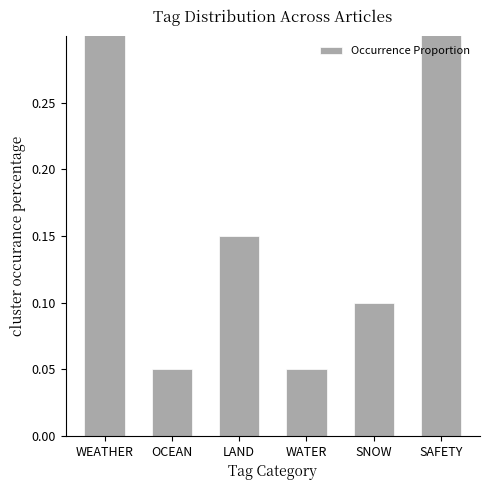

What is the difference between the values at WEATHER and SNOW?

0.4